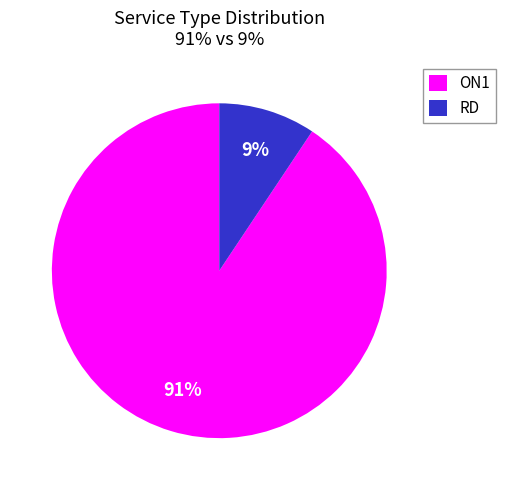

Does ON1 represent more than half of the total?

Yes